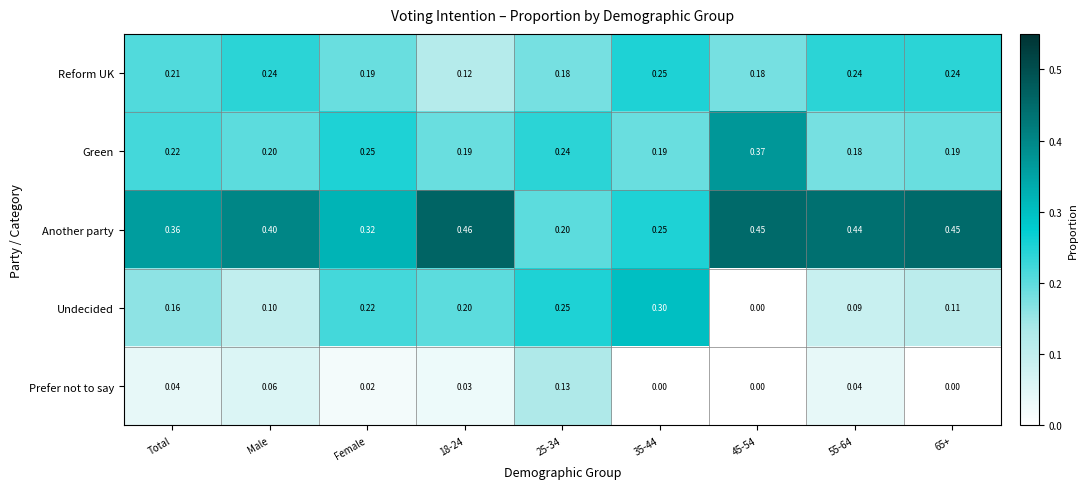

Which series changed the most between Female and 25-34?

Another party